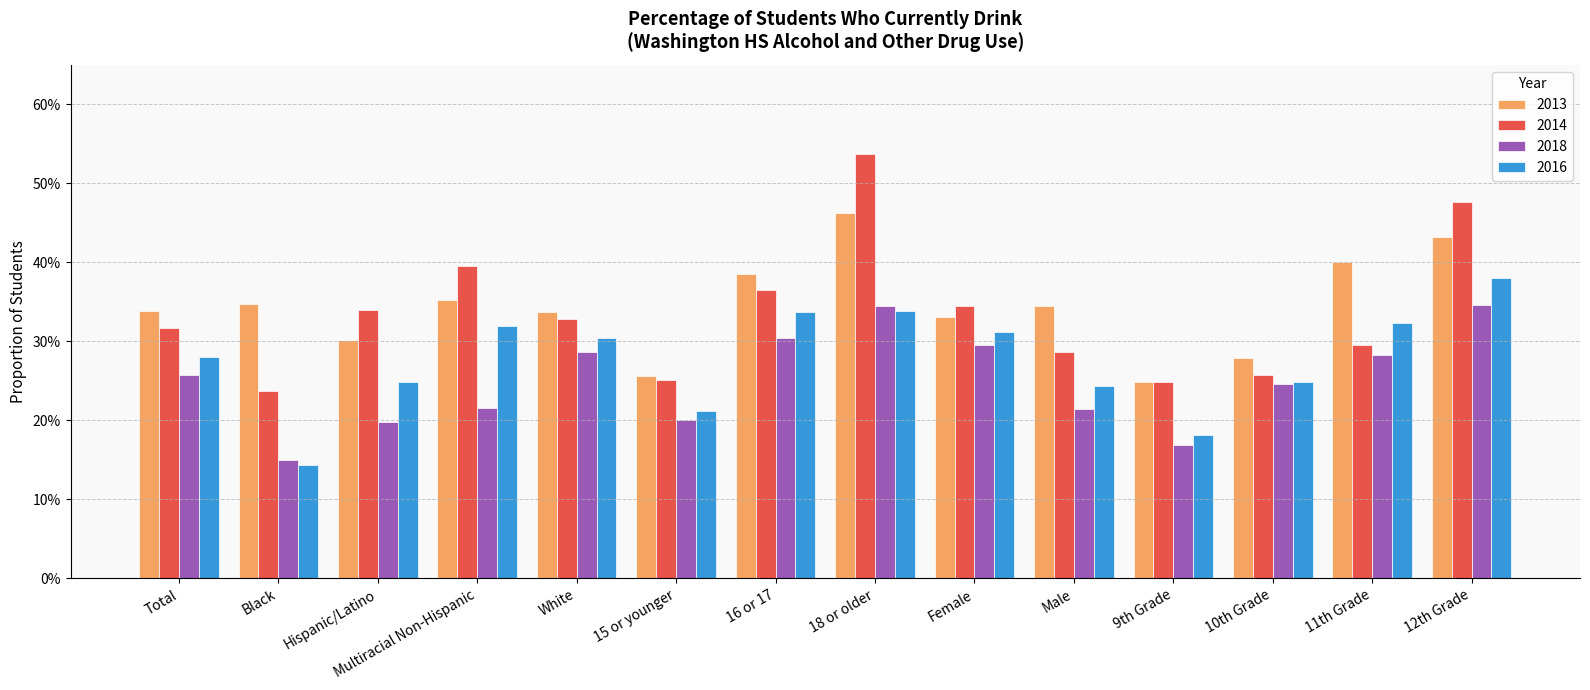

Reading left to right, list all the values displayed in this chart.

2013: 0.3	0.3	0.3	0.4	0.3	0.3	0.4	0.5	0.3	0.3	0.2	0.3	0.4	0.4
2014: 0.3	0.2	0.3	0.4	0.3	0.3	0.4	0.5	0.3	0.3	0.2	0.3	0.3	0.5
2018: 0.3	0.1	0.2	0.2	0.3	0.2	0.3	0.3	0.3	0.2	0.2	0.2	0.3	0.3
2016: 0.3	0.1	0.2	0.3	0.3	0.2	0.3	0.3	0.3	0.2	0.2	0.2	0.3	0.4